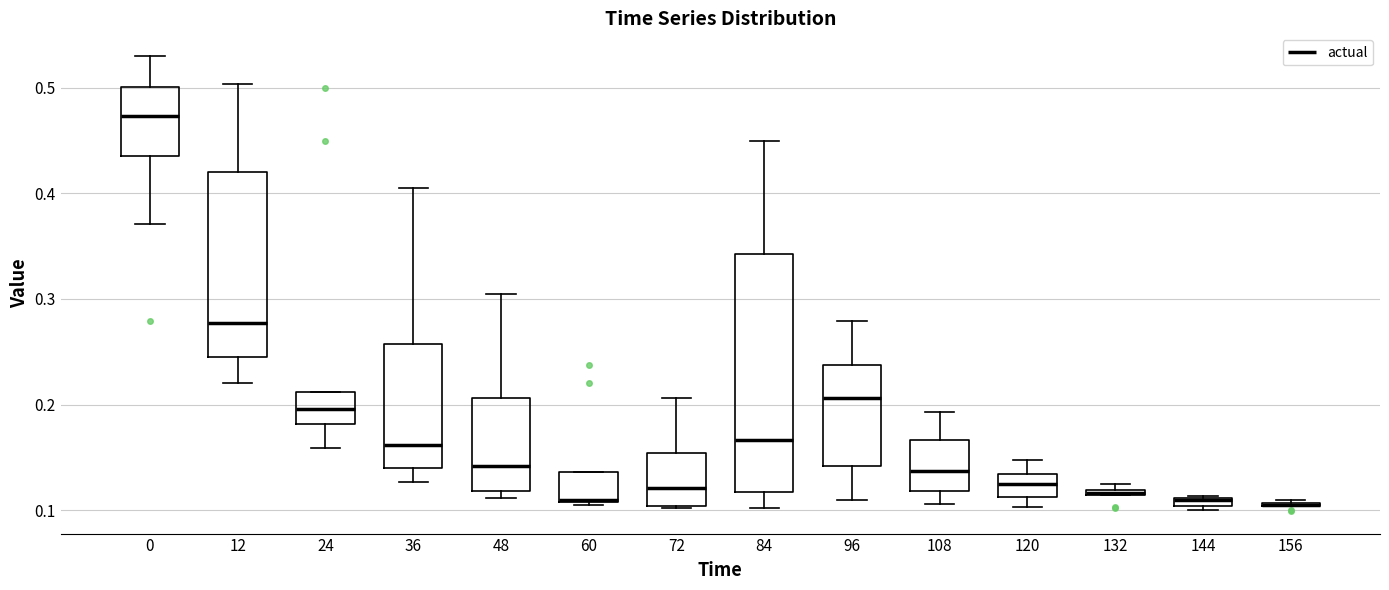

Comparing the boxes themselves (not the whiskers), which one is the tallest?

84